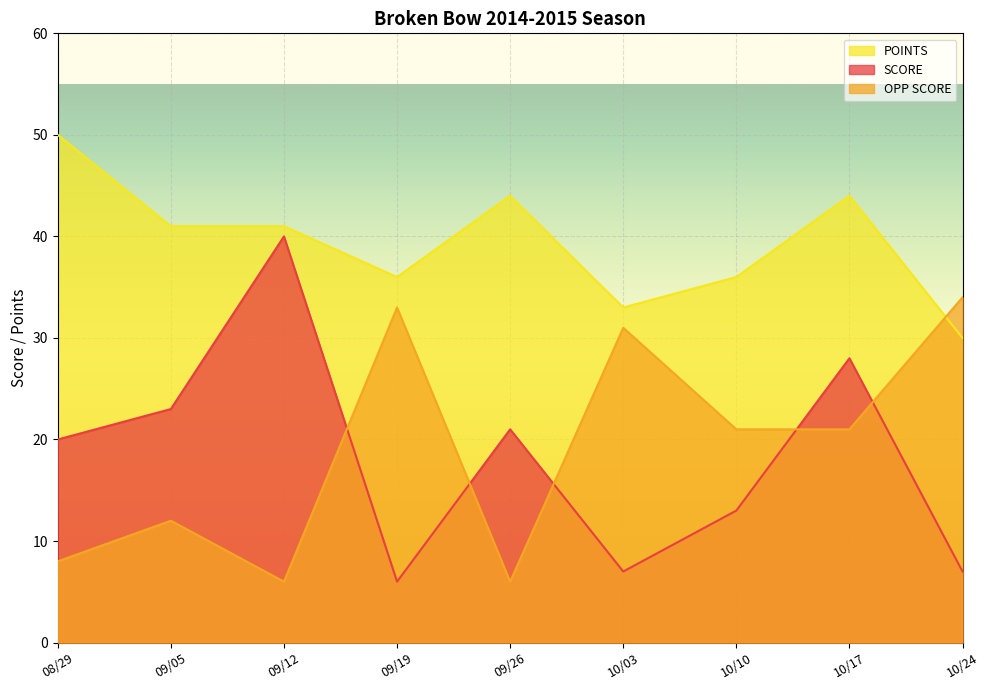

List the labels in order of SCORE value, smallest first.

09/19, 10/03, 10/24, 10/10, 08/29, 09/26, 09/05, 10/17, 09/12